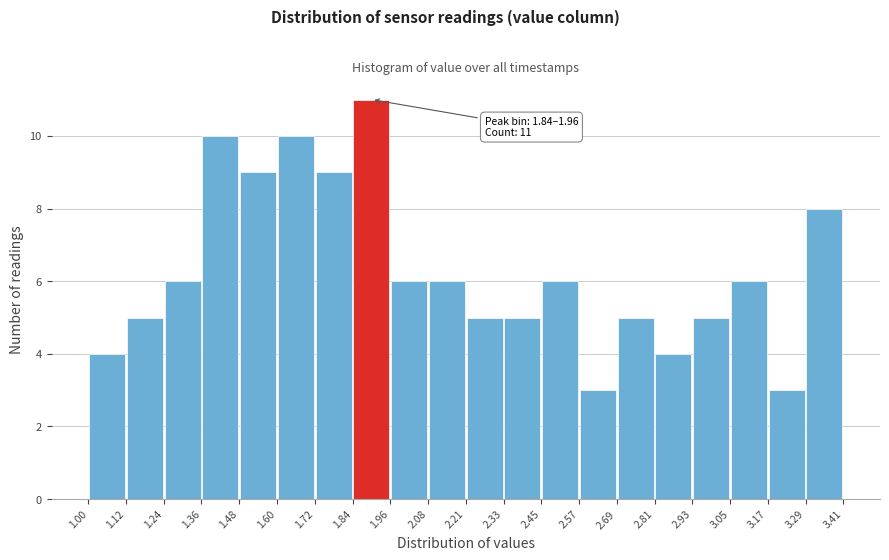

Over which range of the x-axis is the bar tallest?

1.84 to 1.96